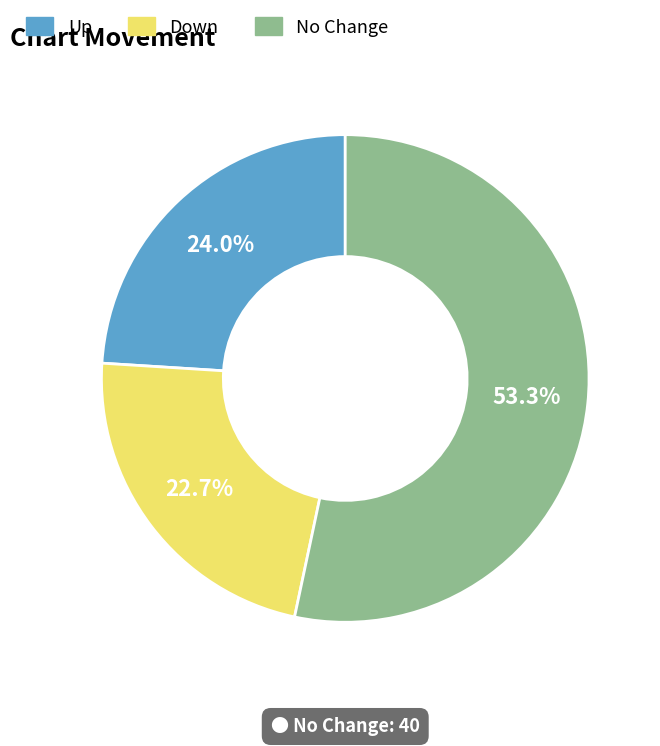

To the nearest percent, what is the average slice percentage?

33%